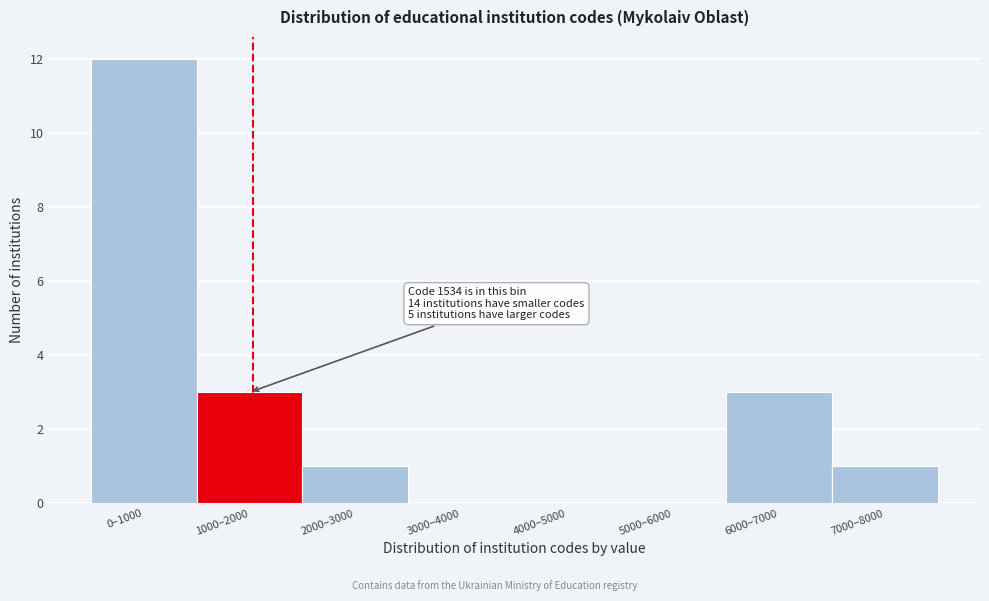

Reading right to left, transcribe all the data shown in this chart.

7000–8000=1	6000–7000=3	5000–6000=0	4000–5000=0	3000–4000=0	2000–3000=1	1000–2000=3	0–1000=12